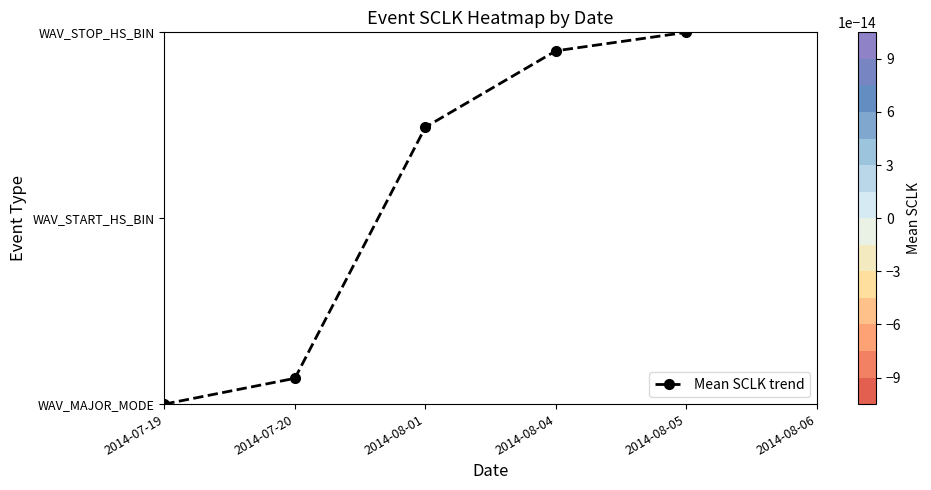

List the labels in order of value, smallest first.

2014-07-19, 2014-07-20, 2014-08-01, 2014-08-04, 2014-08-05